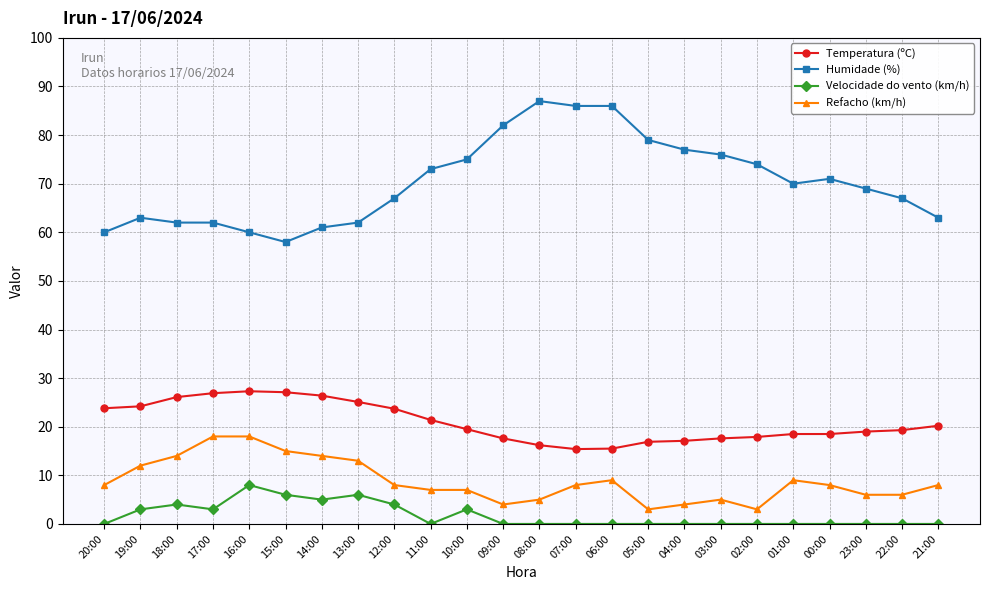

The value of Refacho (km/h) at 00:00 is 3.1. True or false?

False